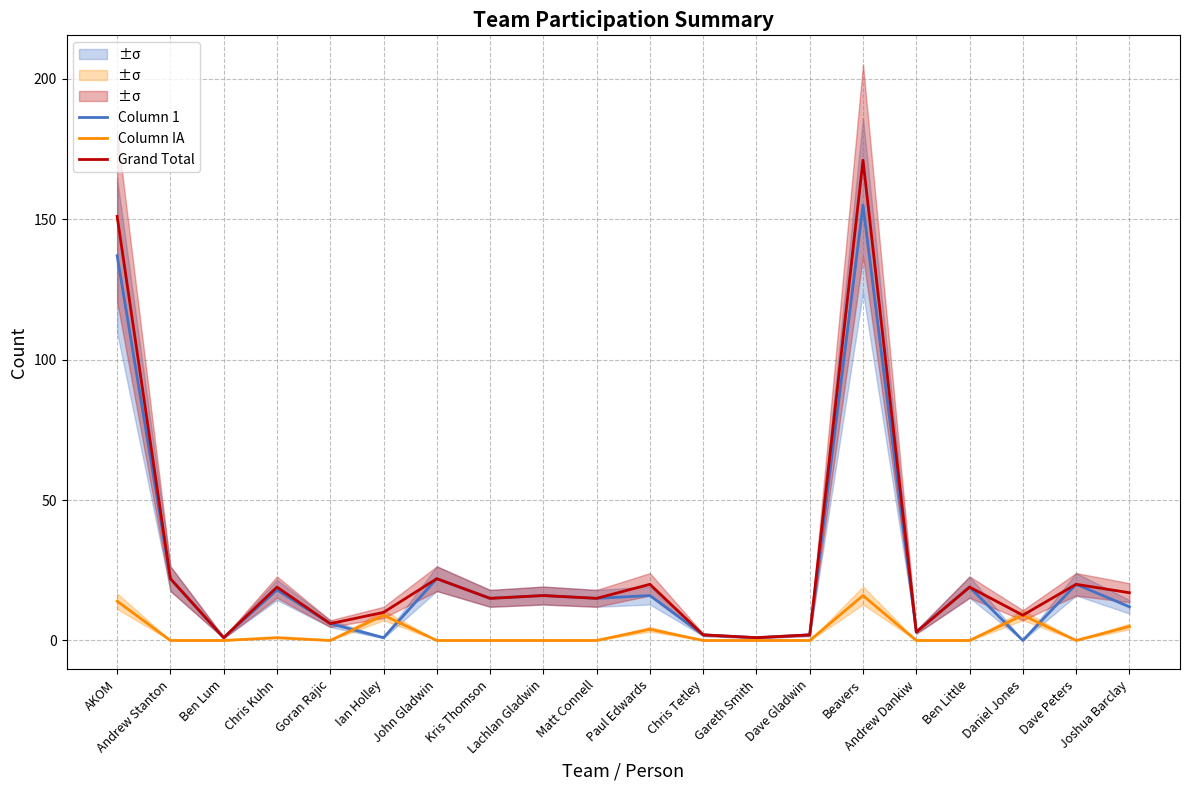

True or false: Column IA and Column 1 cross at least once.

True